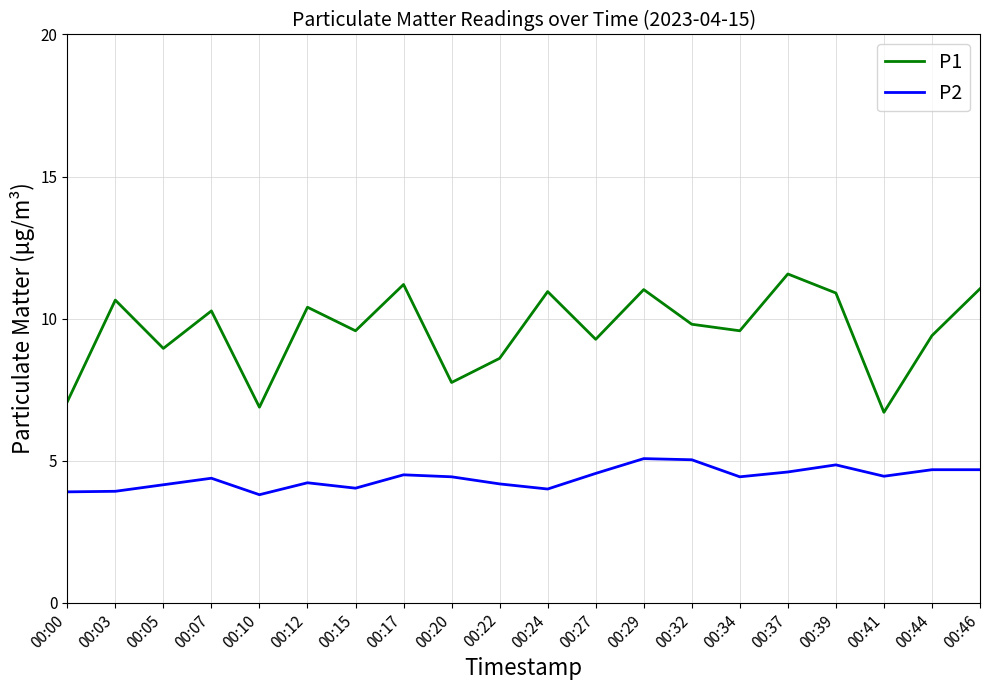

The value of P1 at 00:03 is 2.4. True or false?

False